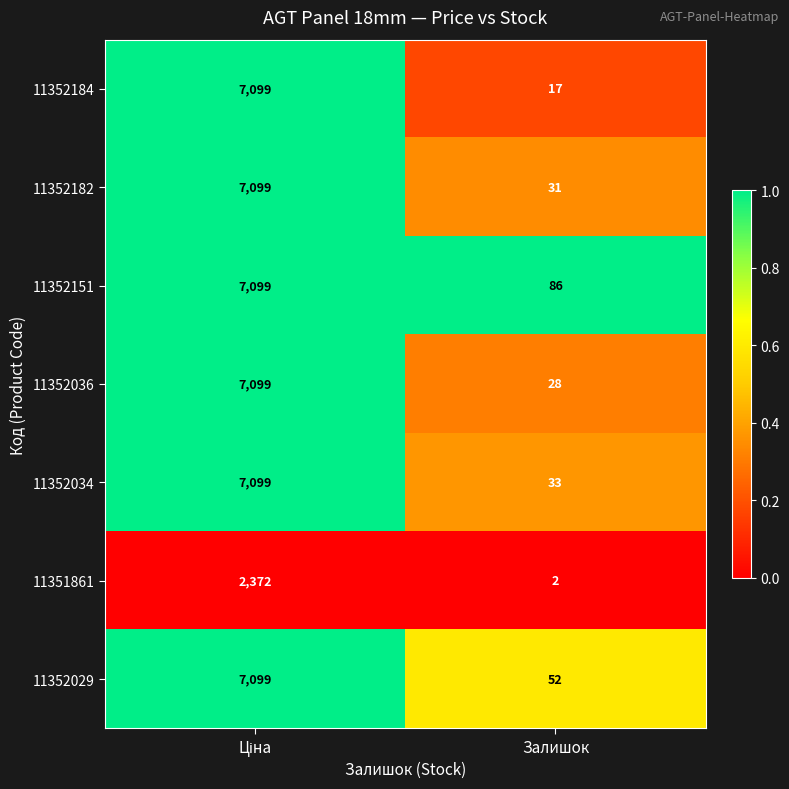

True or false: 11352034 has a value of 33 at Залишок.

True